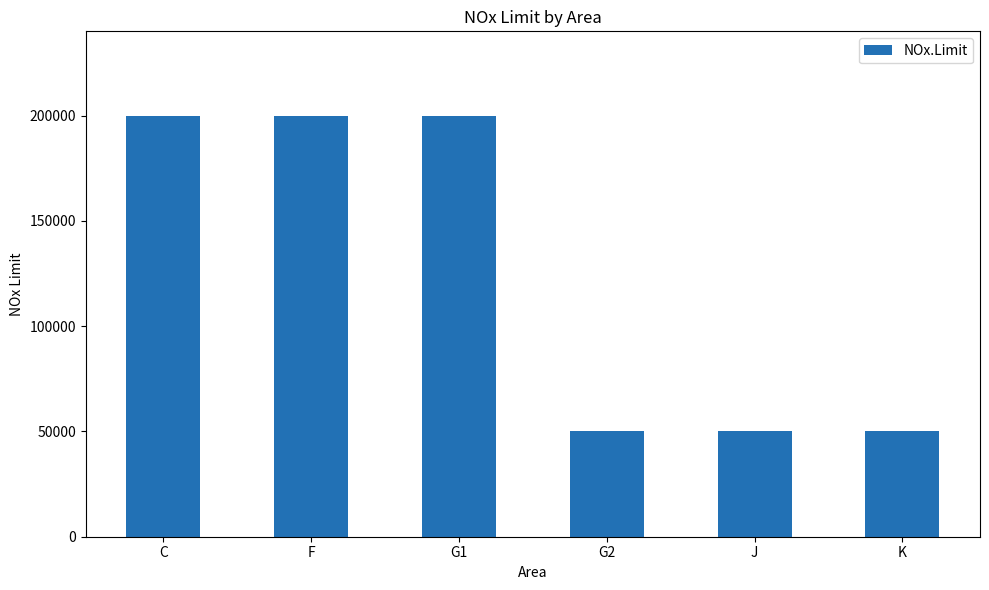

How many bars are there in total?

6